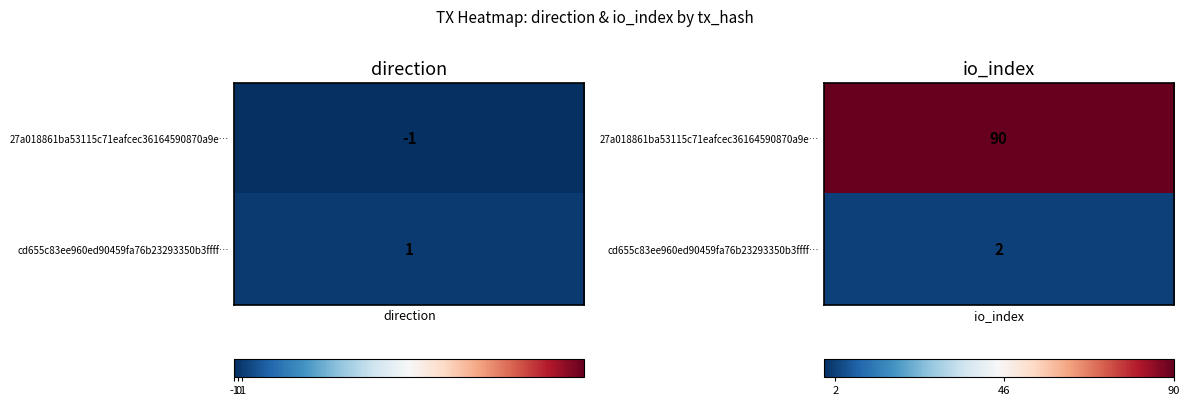

At how many categories does at least one series exceed 27?

1